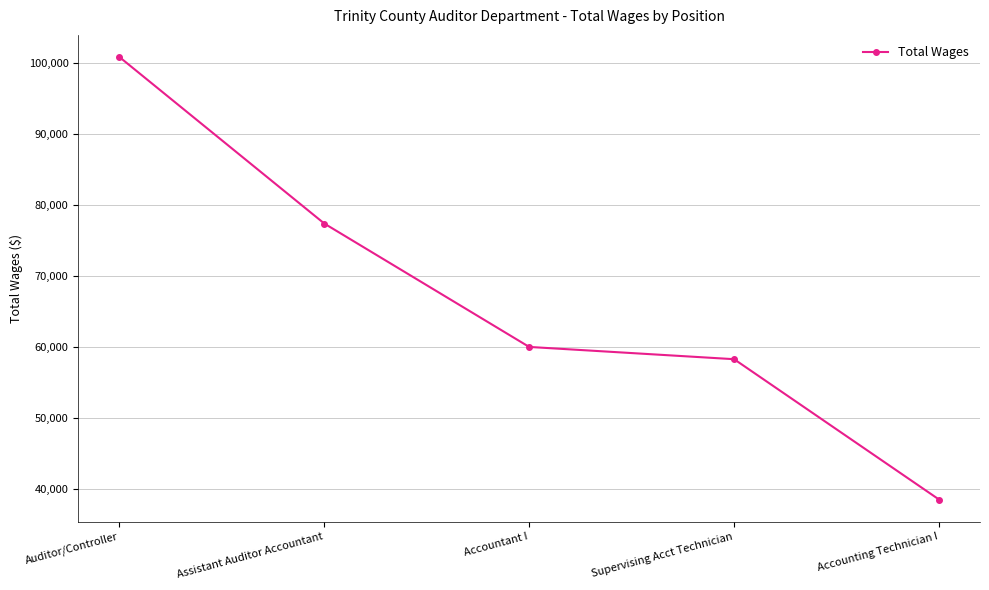

How many lines are shown in the chart?

1